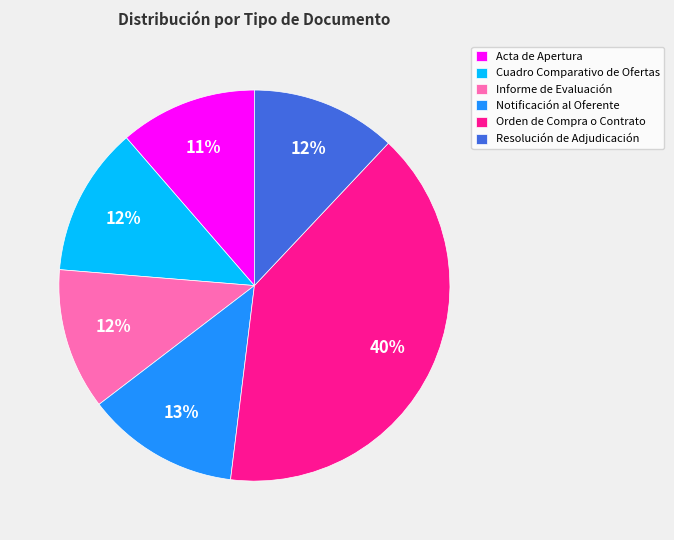

Combined, do Acta de Apertura and Notificación al Oferente account for over 50%?

No